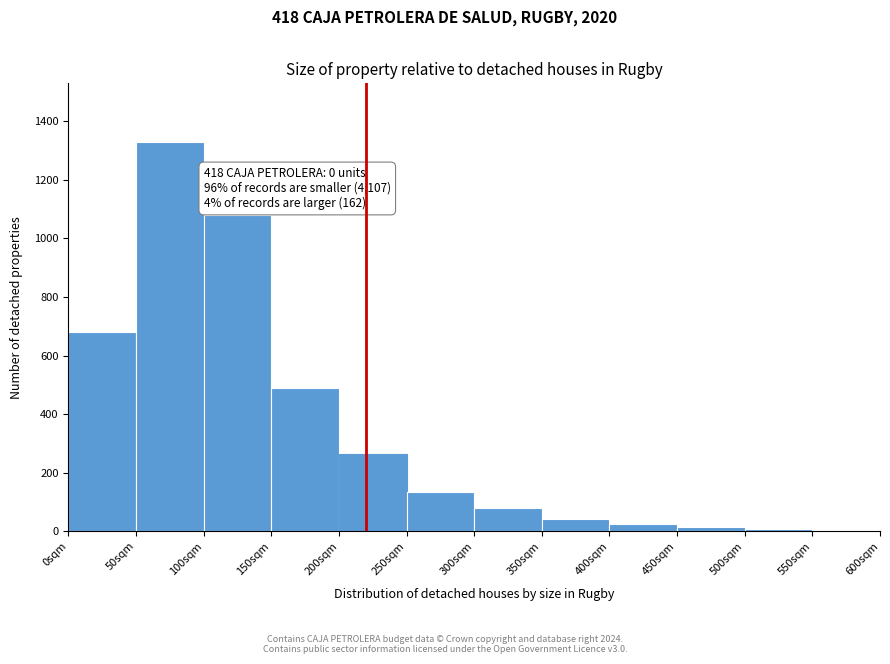

Which range on the x-axis has the tallest bar?

50 to 100